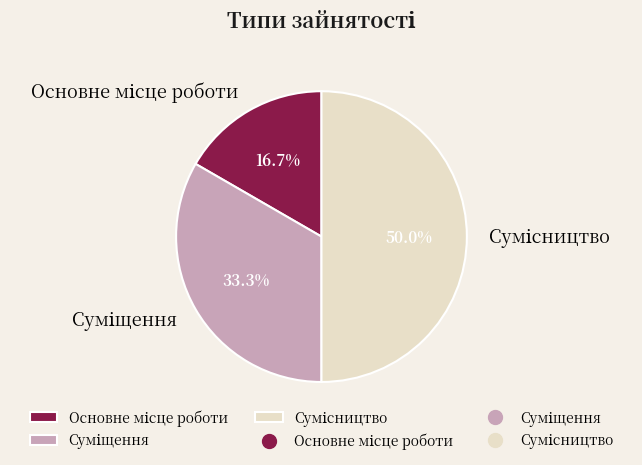

Between Суміщення and Сумісництво, which is larger?

Сумісництво